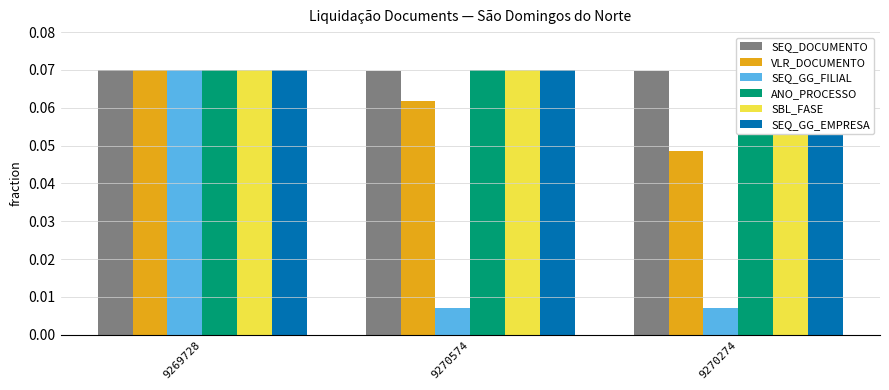

Rank the categories by ANO_PROCESSO value from lowest to highest.

9270274, 9269728, 9270574